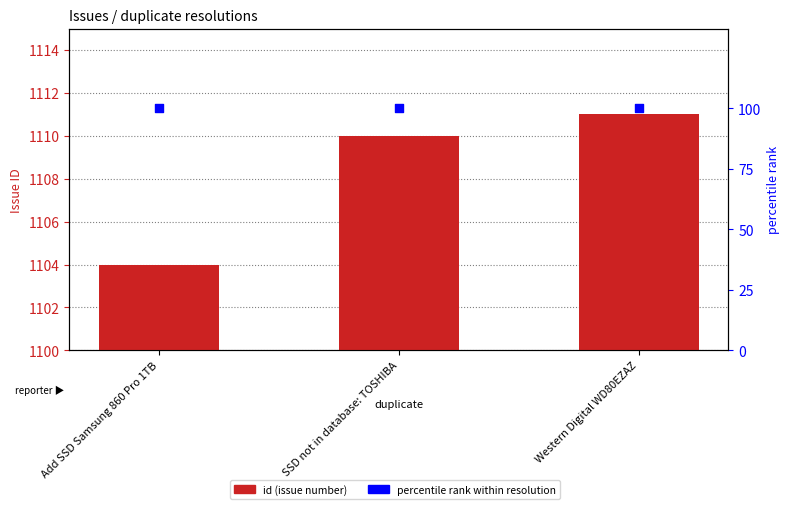

What are all the series names shown in the legend?

id, percentile rank within resolution